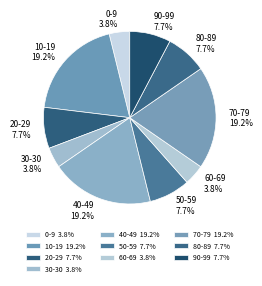

Is 10-19 the majority of the pie?

No